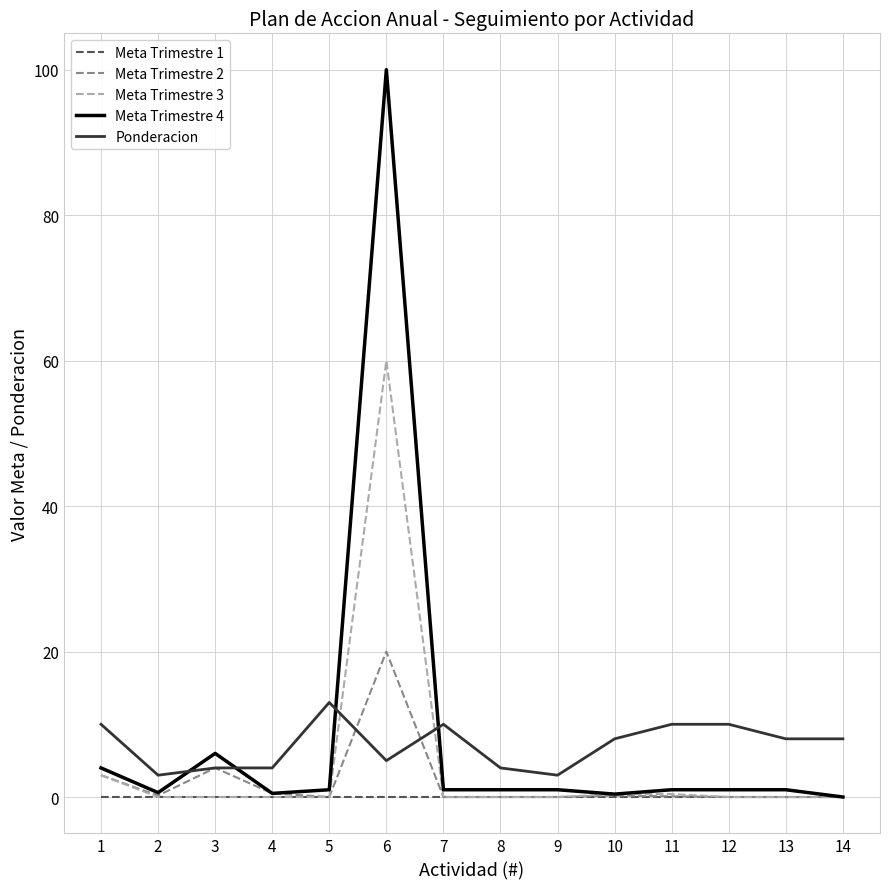

What is the total value across all series at 9?

4.0